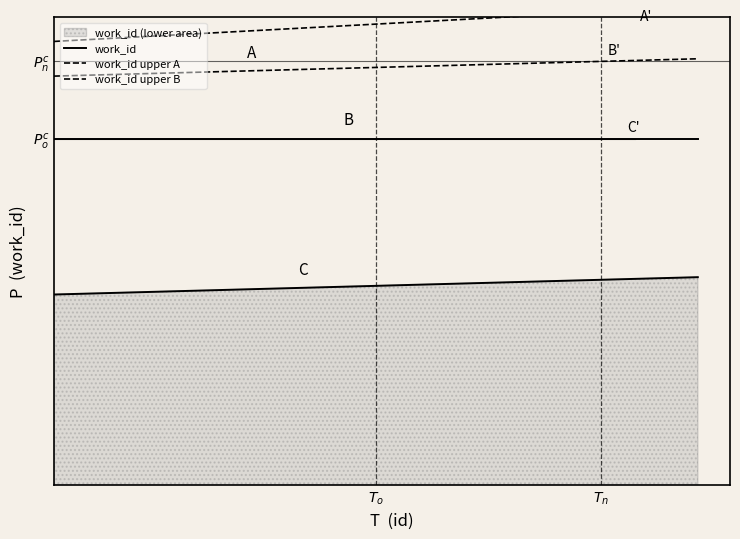

What is the difference between the maximum and minimum values in the work_id upper A series?

0.1